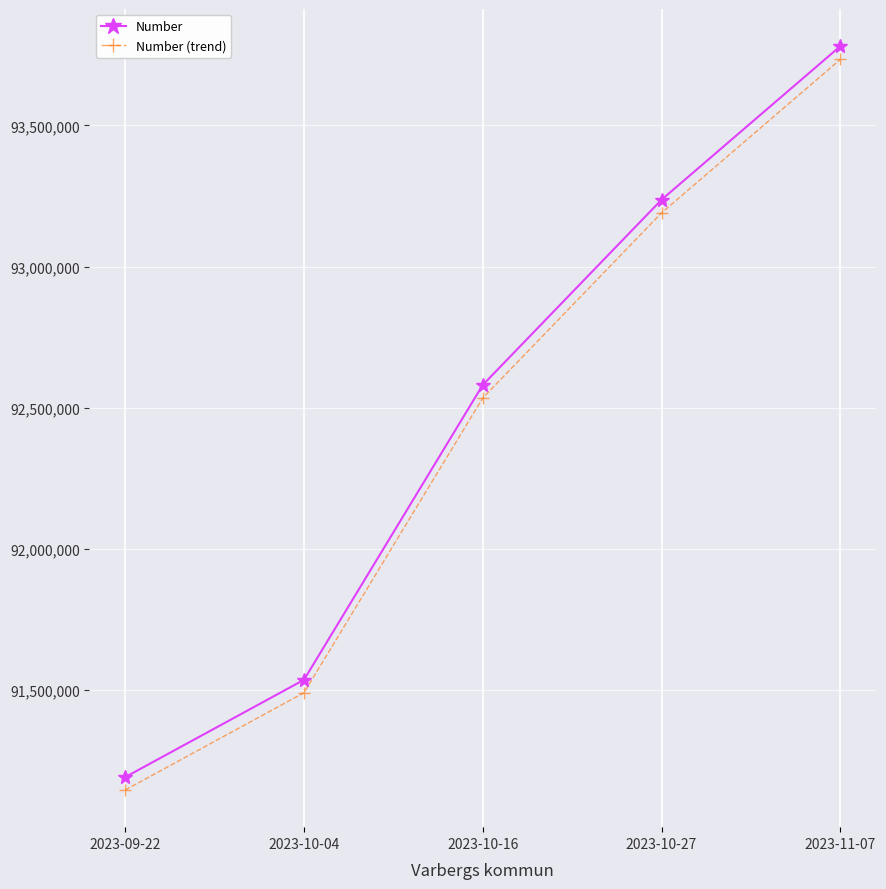

How many data points in Number (trend) are less than 92533923?

2